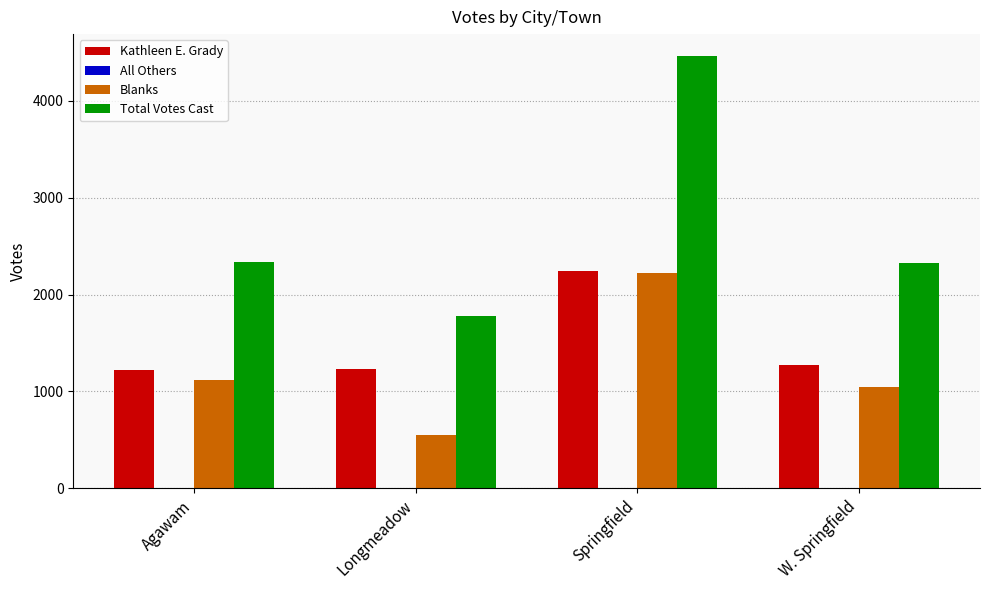

What is the difference between the Blanks values at Agawam and Longmeadow?

567